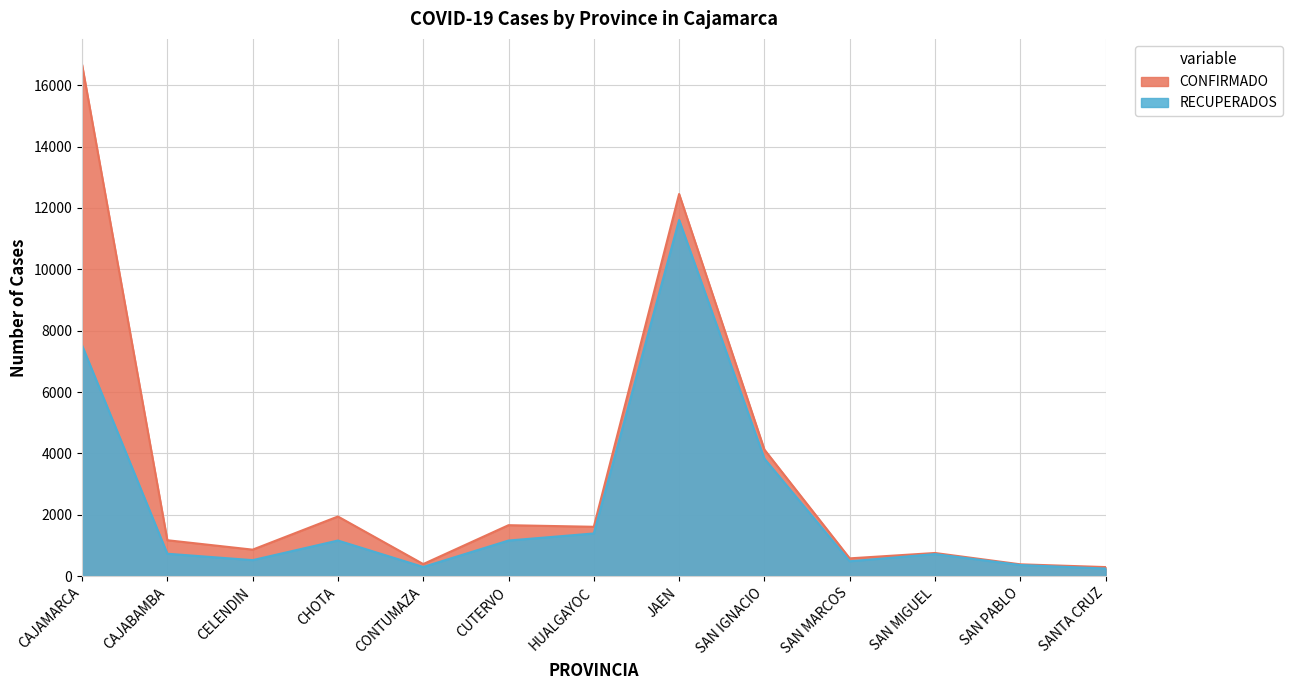

Does the chart have visible grid lines?

Yes